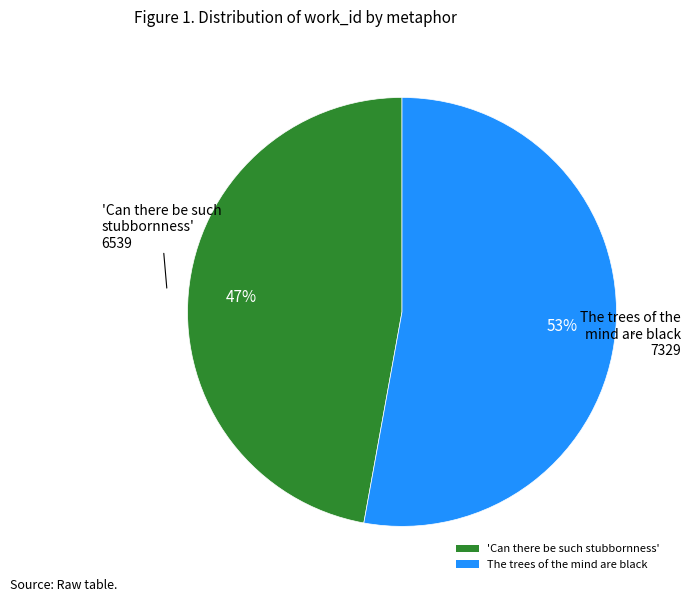

Is the sum of 'Can there be such stubbornness' and The trees of the mind are black greater than half?

Yes